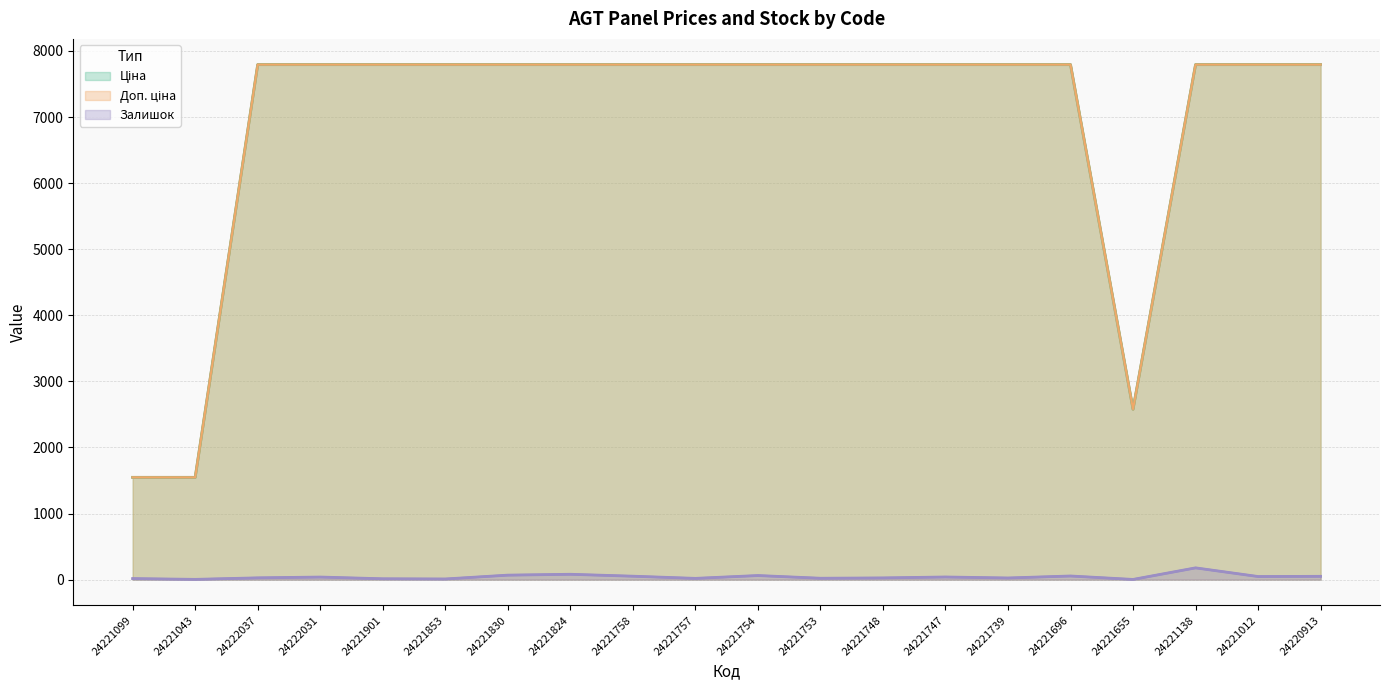

Is the value of Залишок at 24221758 greater than the value of Ціна at 24221747?

No